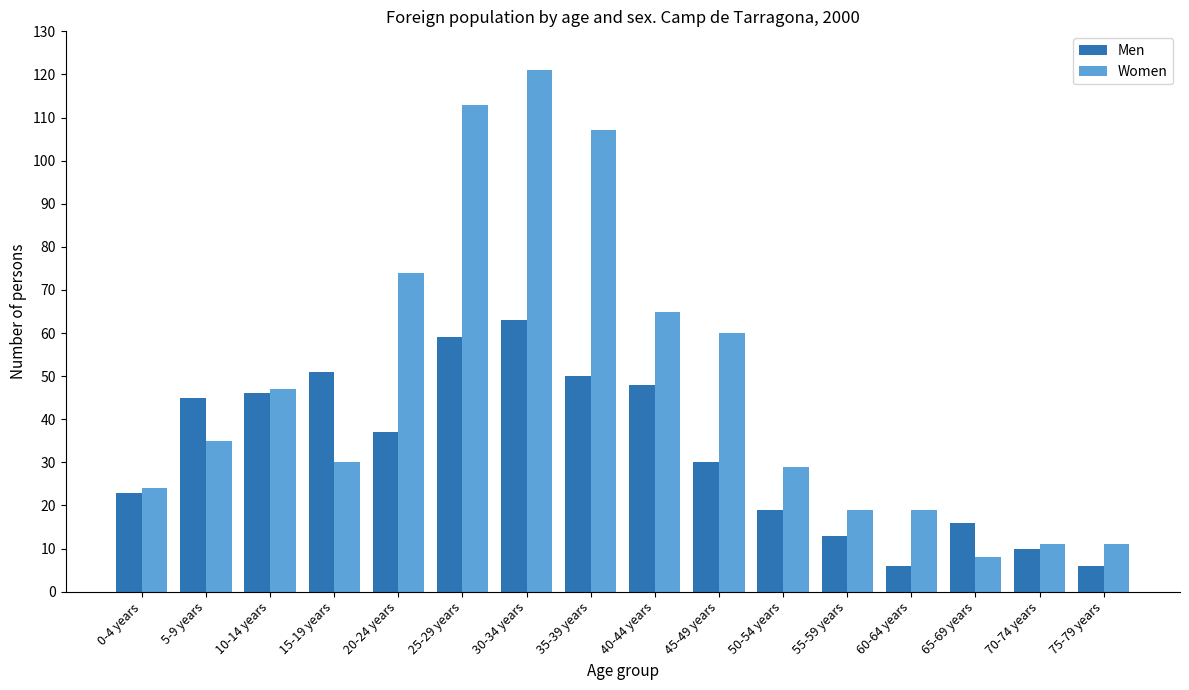

How many bars are there in each group?

2